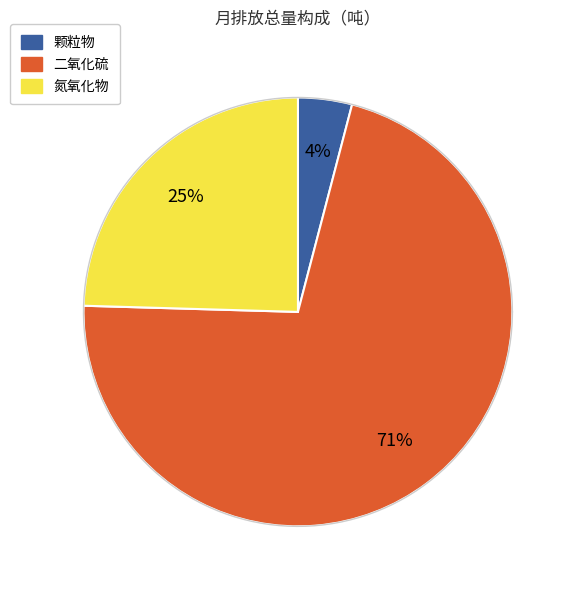

To the nearest percent, what is the difference between the 二氧化硫 and 颗粒物 slice percentages?

67%